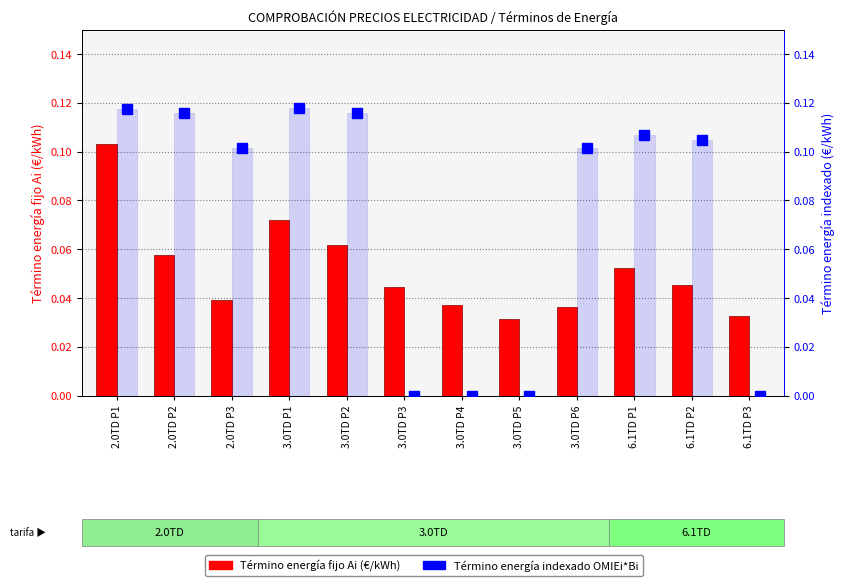

At which label does Término energía indexado OMIEi*Bi reach its minimum?

3.0TD P3